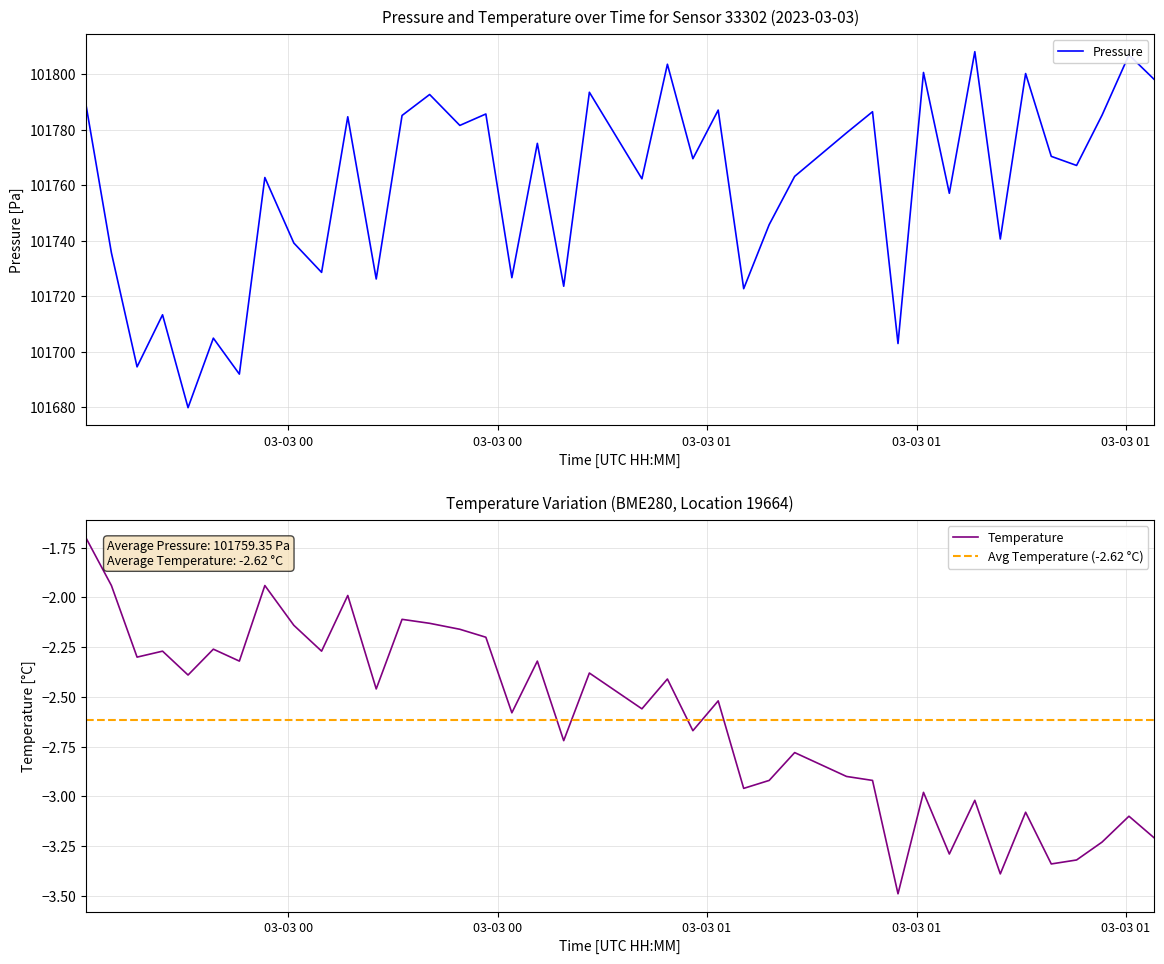

How many lines are shown in the chart?

3